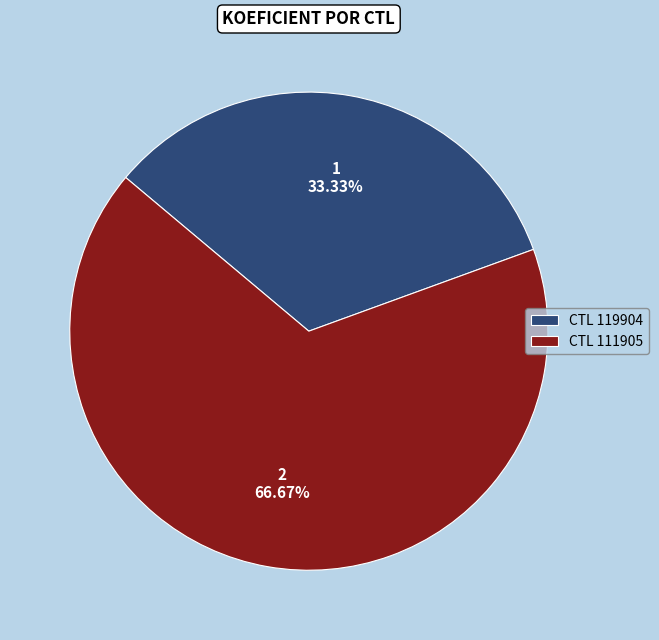

Rank the categories by value from lowest to highest.

CTL 119904, CTL 111905